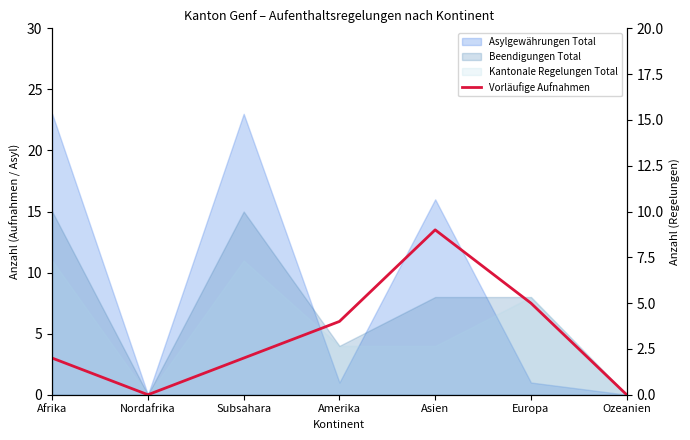

Count the values in the range 0 to 5.

6